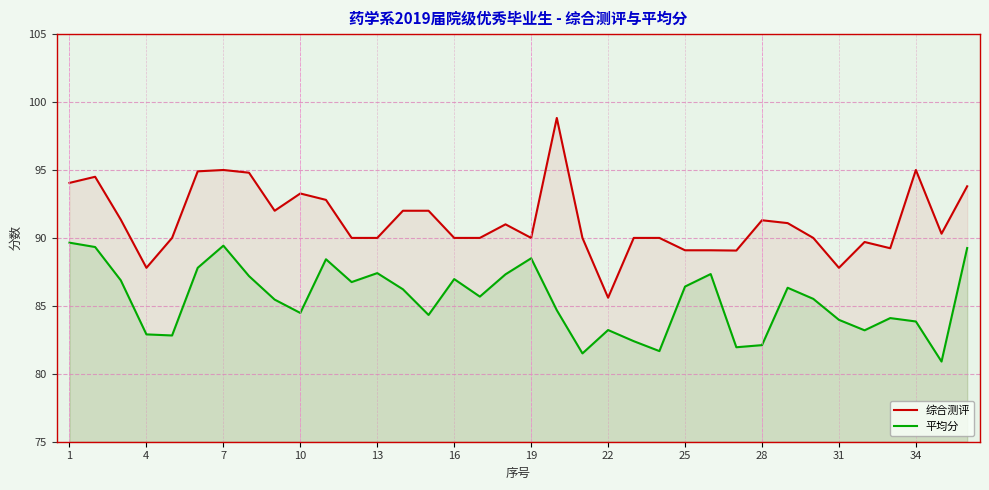

What is the difference between the maximum and minimum values in the 综合测评 series?

13.2